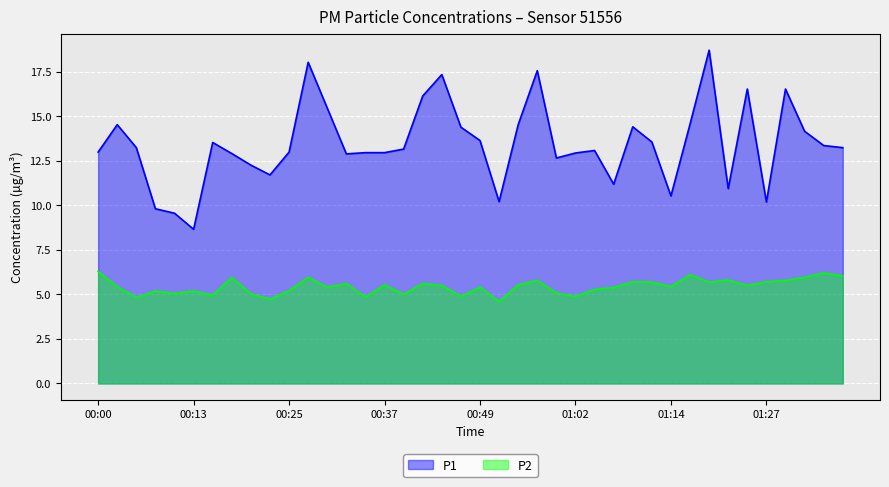

At which category is the sum across all series the highest?

01:19